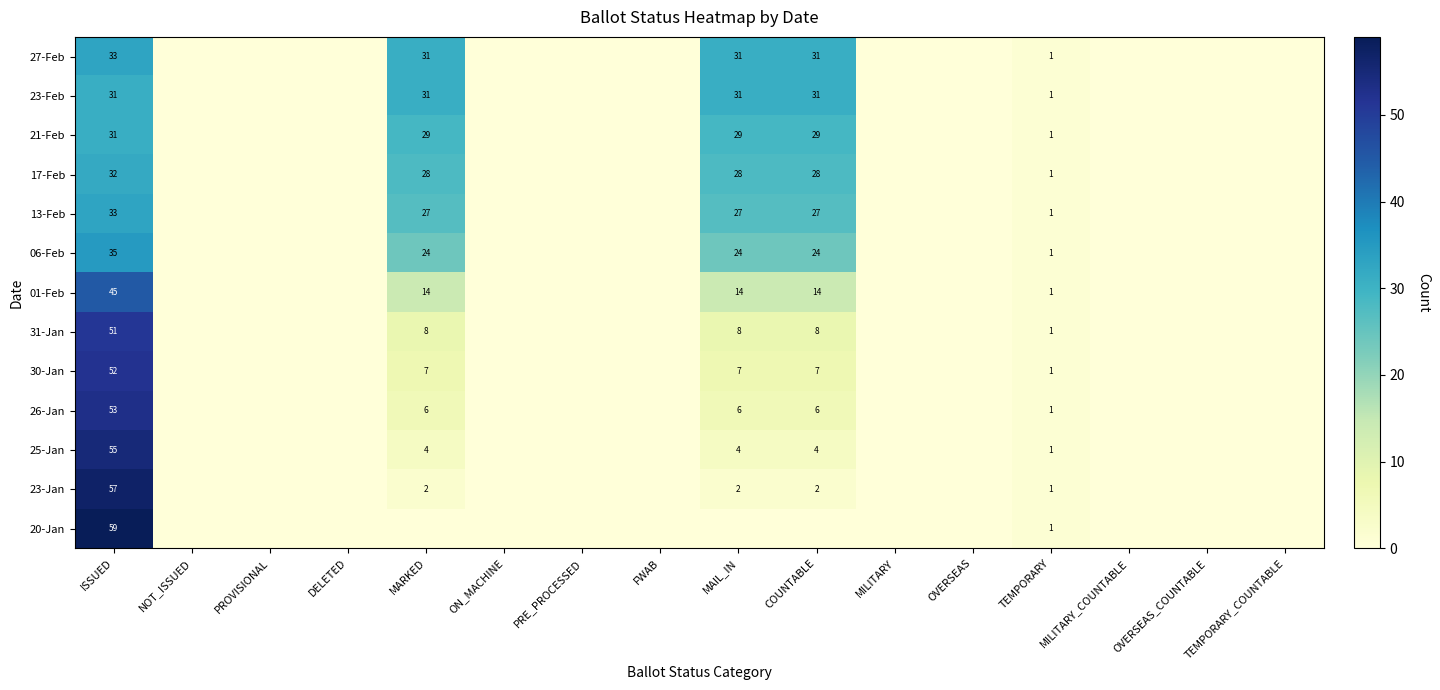

Is it true that 26-Jan equals 3 at MAIL_IN?

False